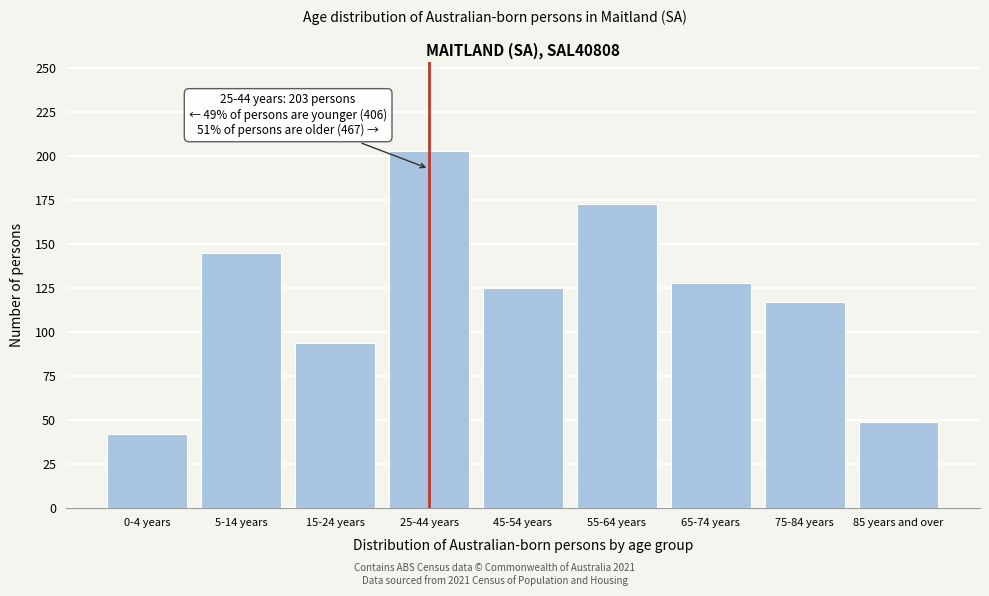

Reading left to right, transcribe all the data shown in this chart.

42	145	94	203	125	173	128	117	49